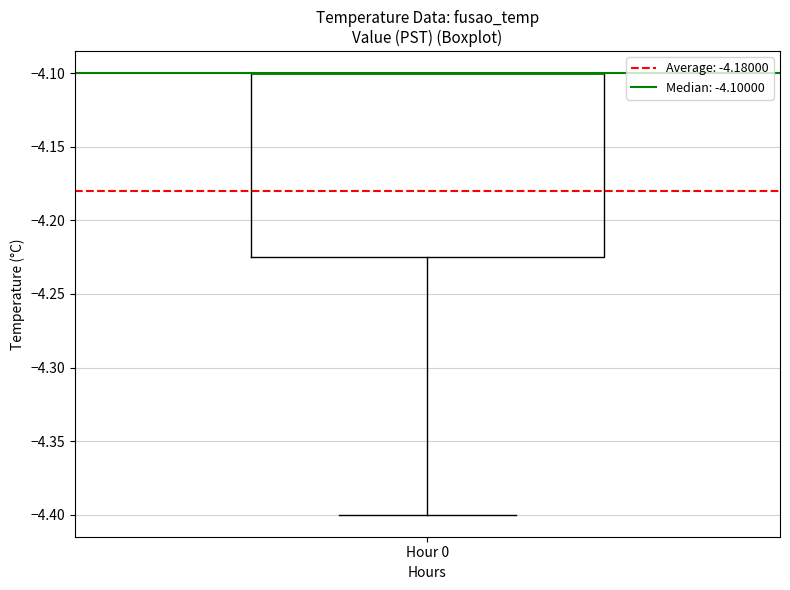

Where does the lower whisker of the box for Hour 0 end on the y-axis? The values are not printed on the chart, so give them approximately, as read against the axis.

-4.400